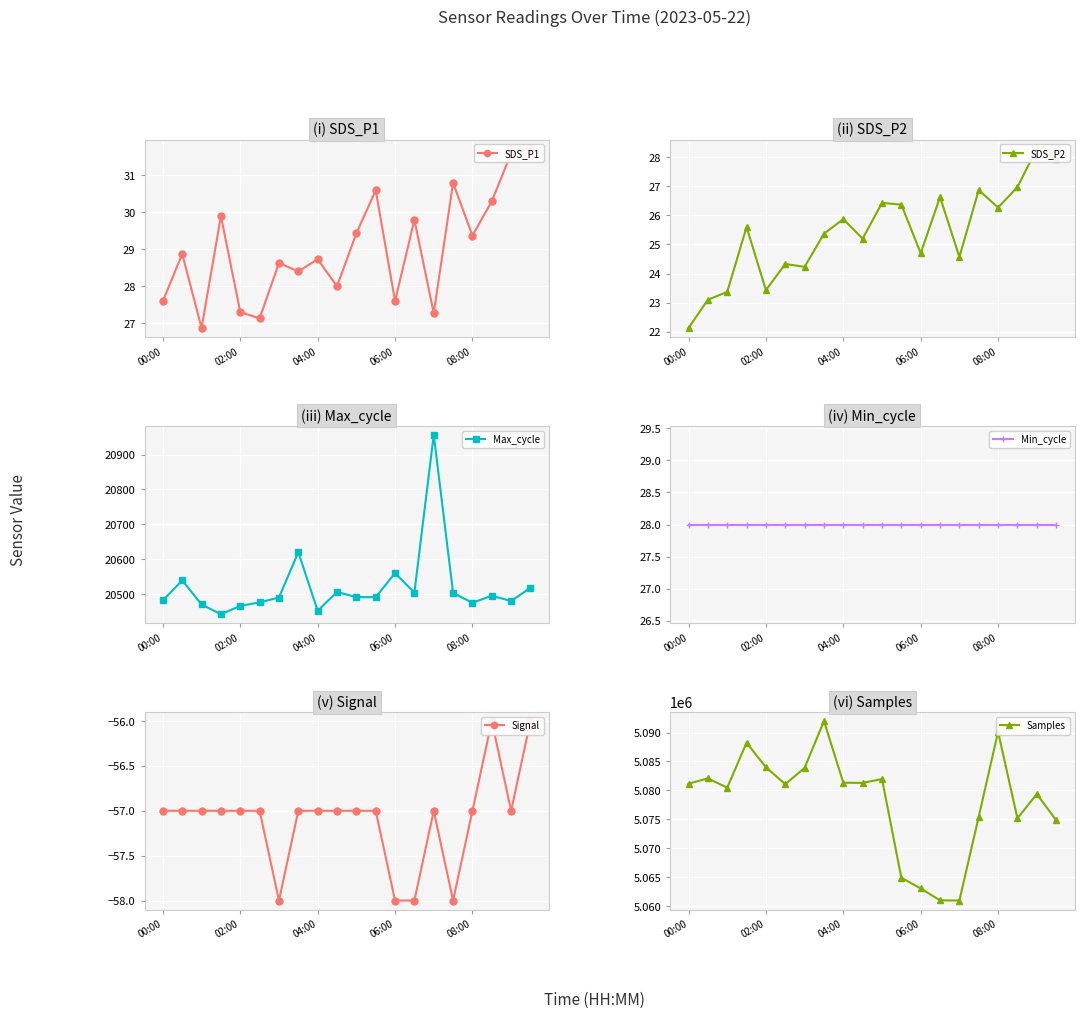

True or false: Max_cycle has more than 1 points higher than both neighbors.

True